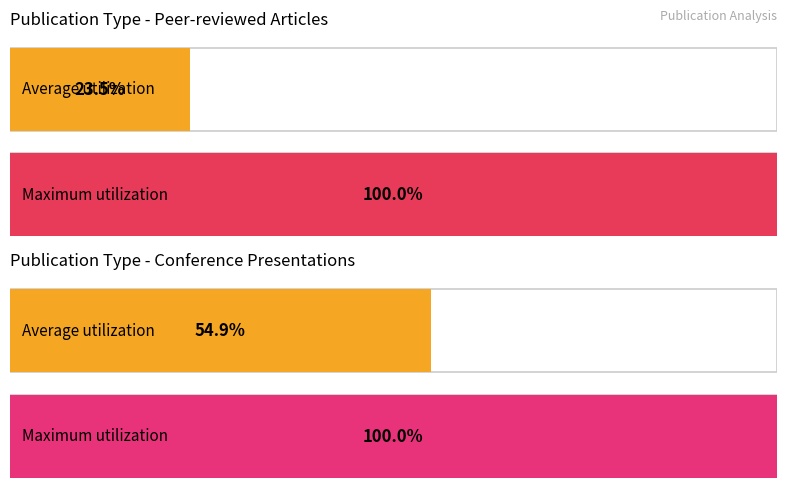

The chart shows a value of 10 at 3. True or false?

False